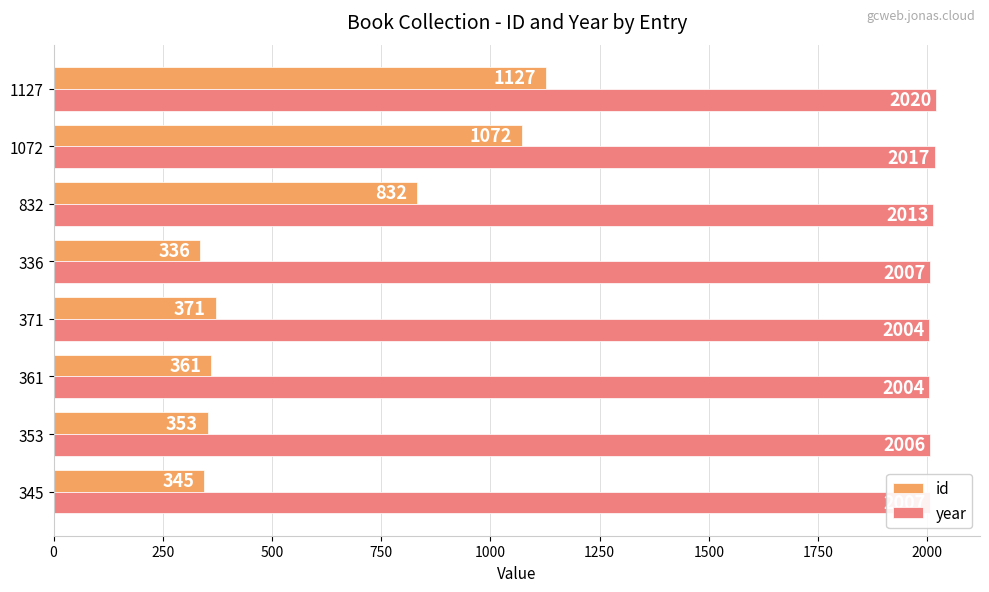

List the series in order of their overall mean, highest first.

year, id